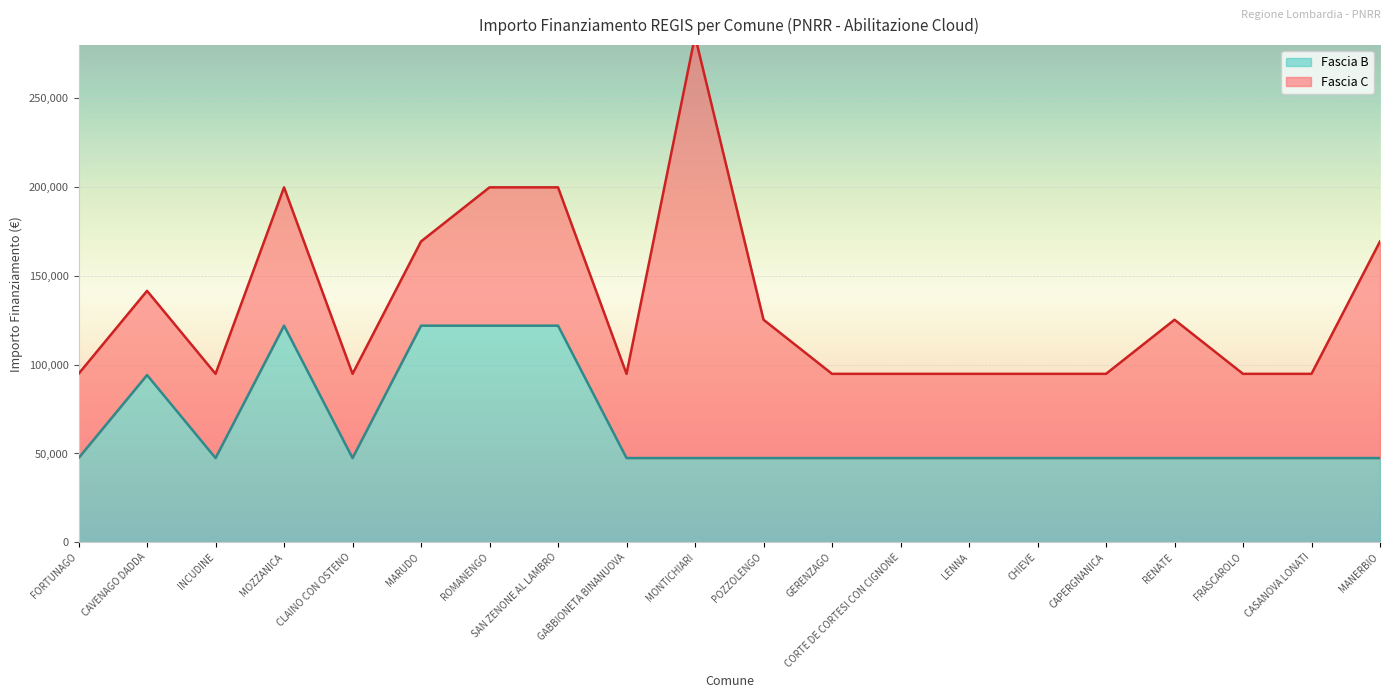

What is the highest value of the Fascia B series?

121992